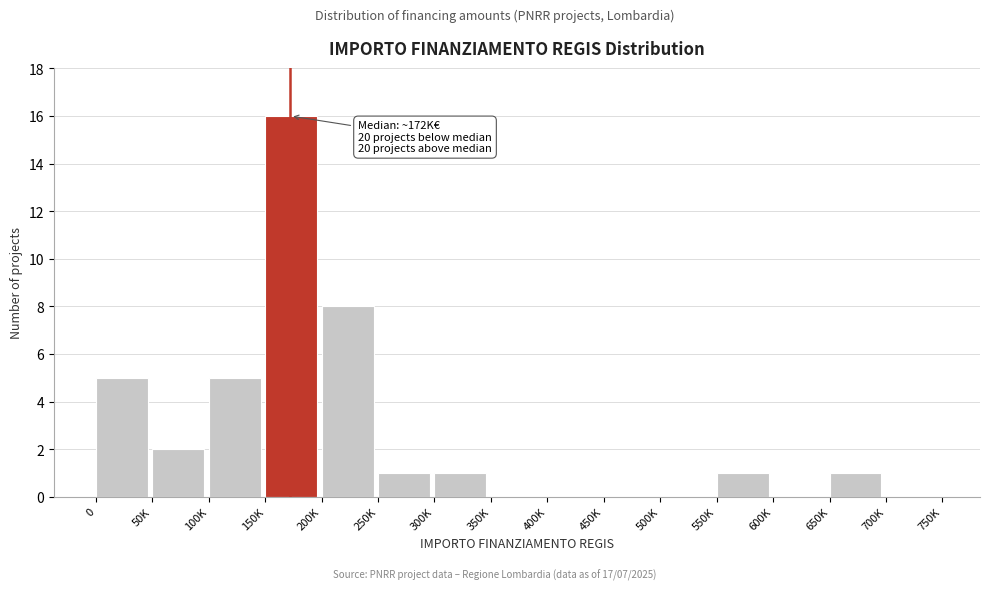

Reading left to right, list all the values displayed in this chart.

0=5	50K=2	100K=5	150K=16	200K=8	250K=1	300K=1	350K=0	400K=0	450K=0	500K=0	550K=1	600K=0	650K=1	700K=0